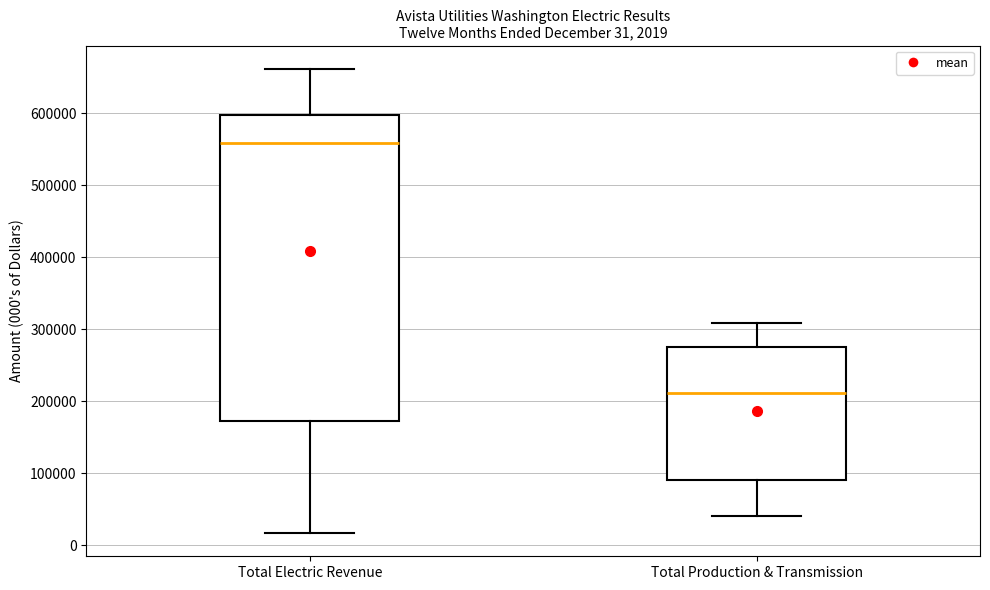

Which box has the lowest median line?

Total Production & Transmission